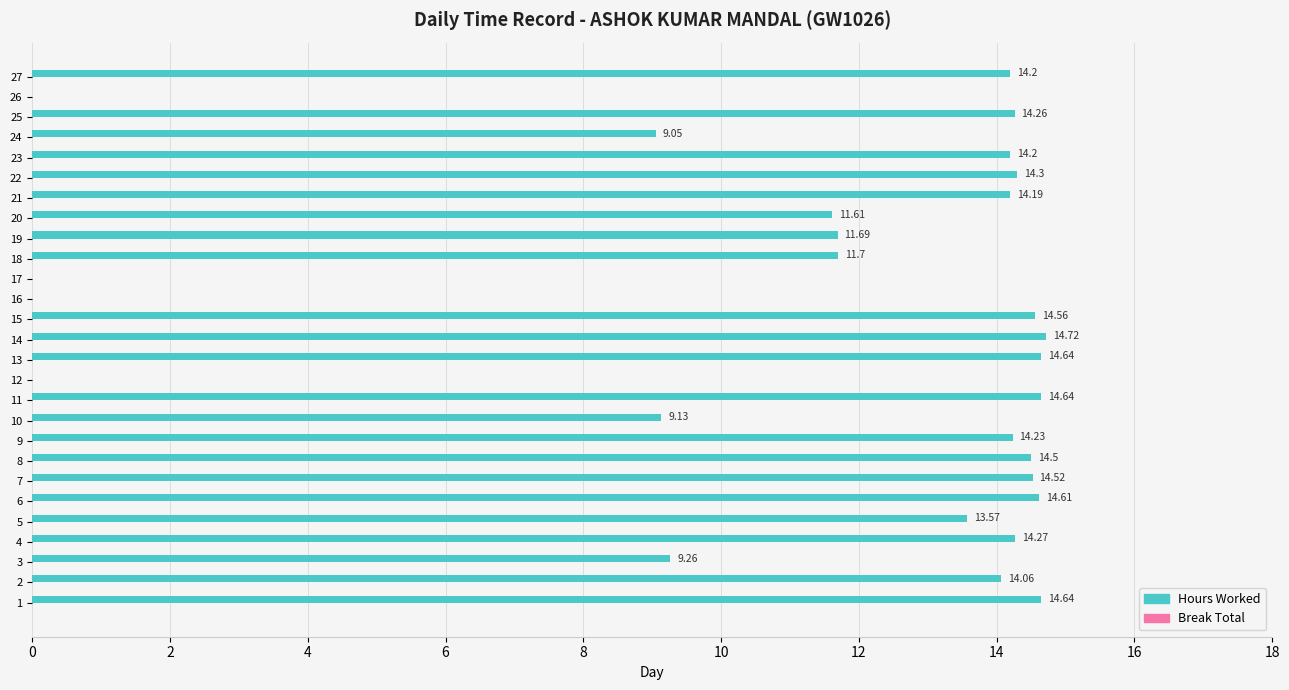

Approximately how many times larger is the value at 1 compared to 20?

1.3